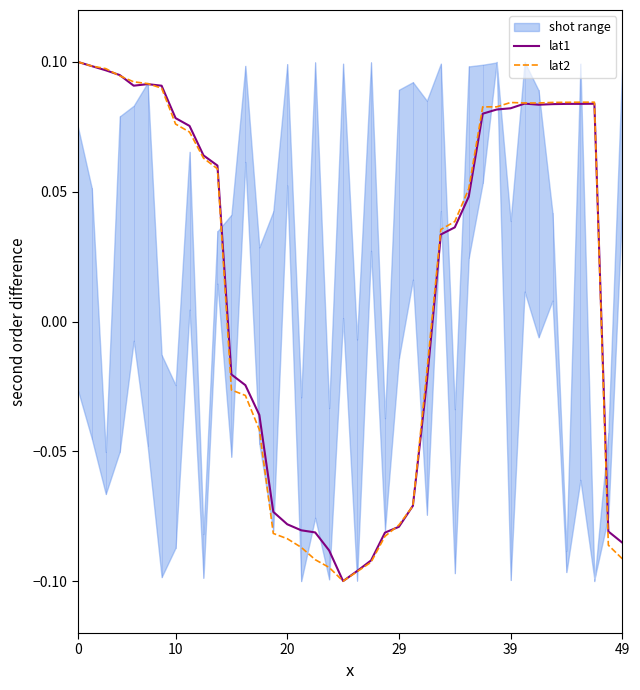

The lat2 series shows -0.2 at 49. True or false?

False